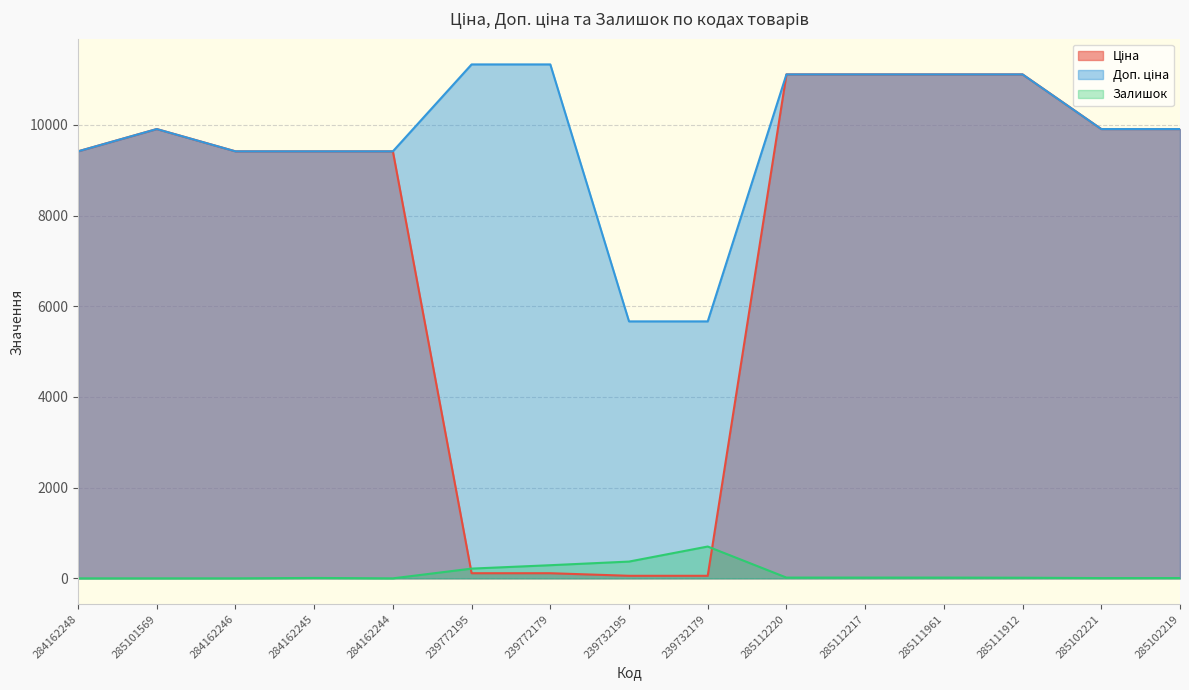

How many data points does each series have?

15